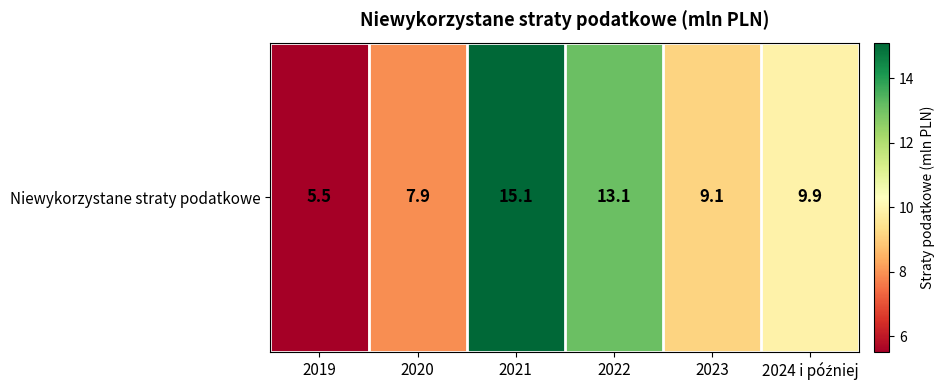

Reading right to left, extract all data points from this chart.

9.9	9.1	13.1	15.1	7.9	5.5